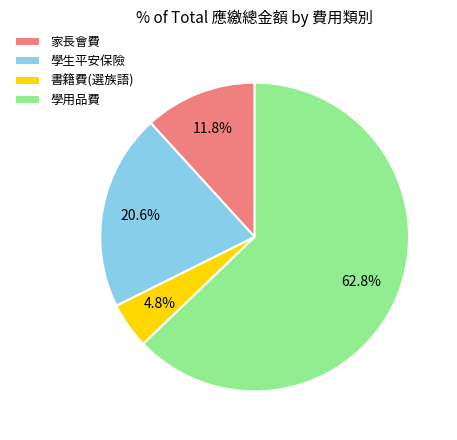

Which slice is the smallest?

書籍費(選族語)